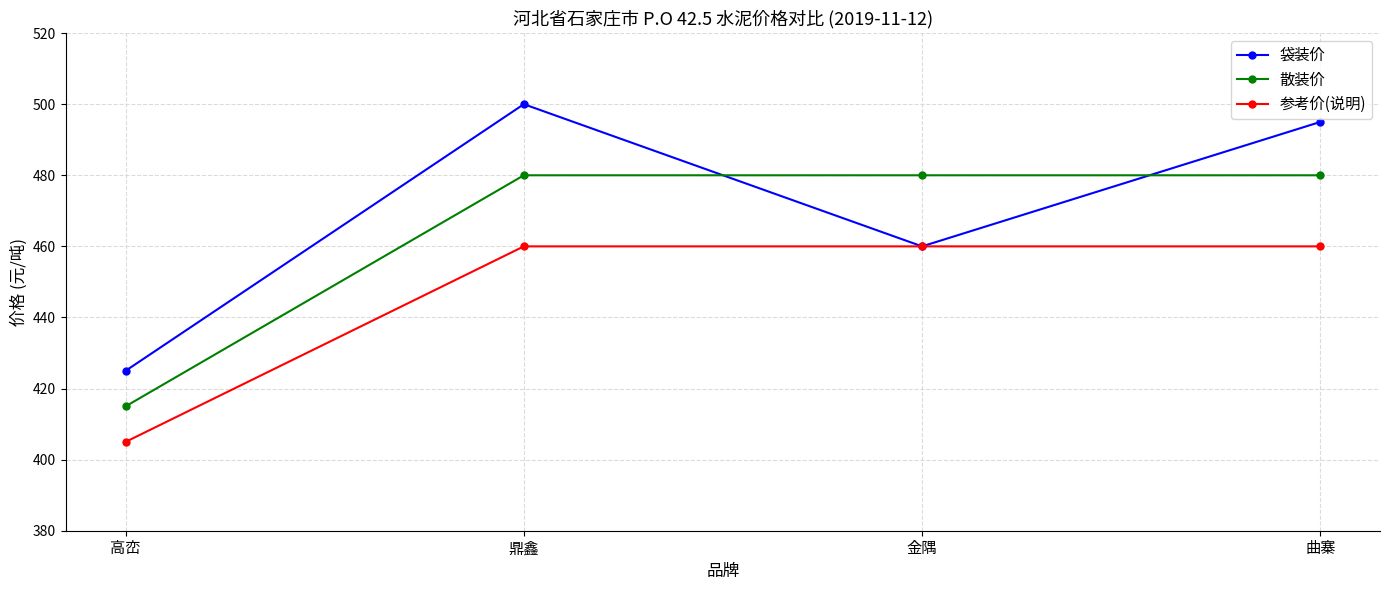

List the series in order of their peak value, highest first.

袋装价, 散装价, 参考价(说明)